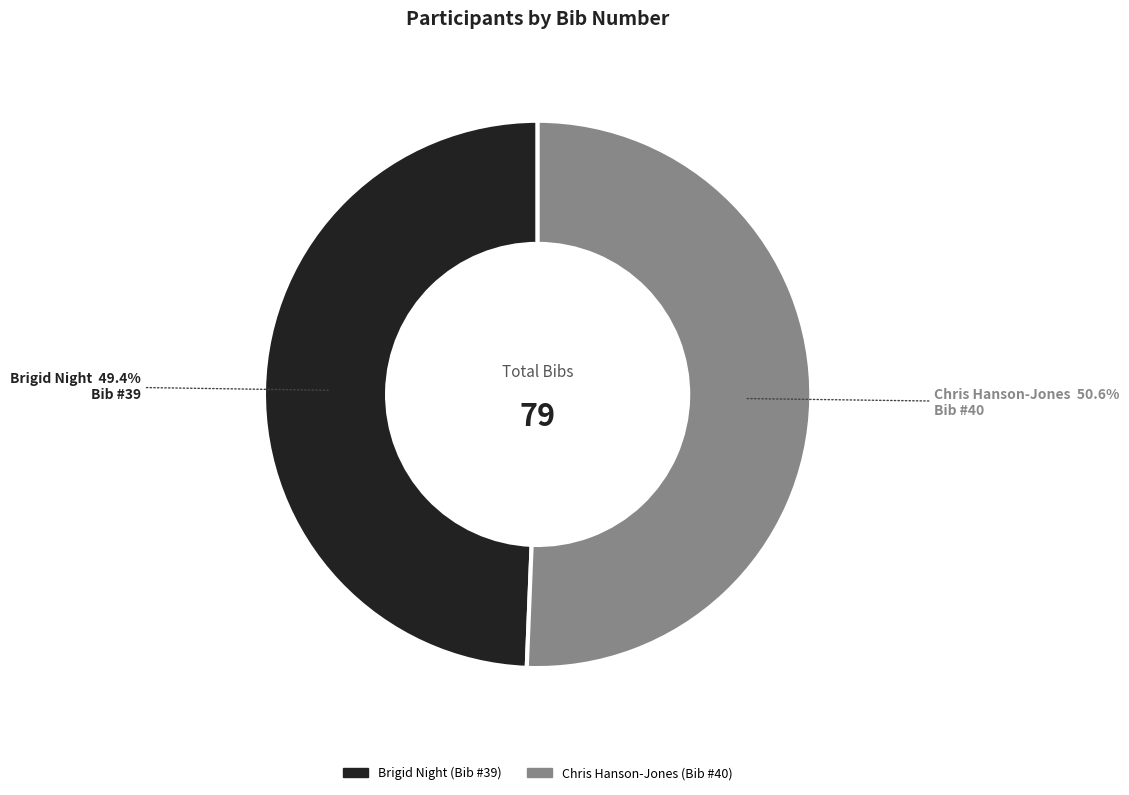

To the nearest percent, what is the difference between the Chris Hanson-Jones and Brigid Night slice percentages?

1%